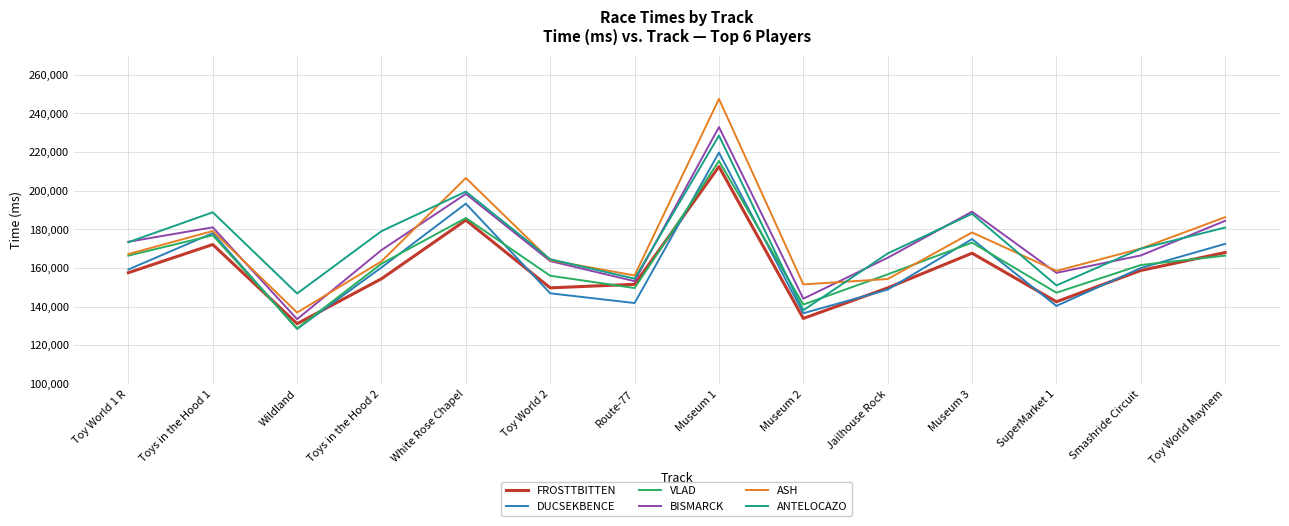

Which series has the widest spread of values?

ASH